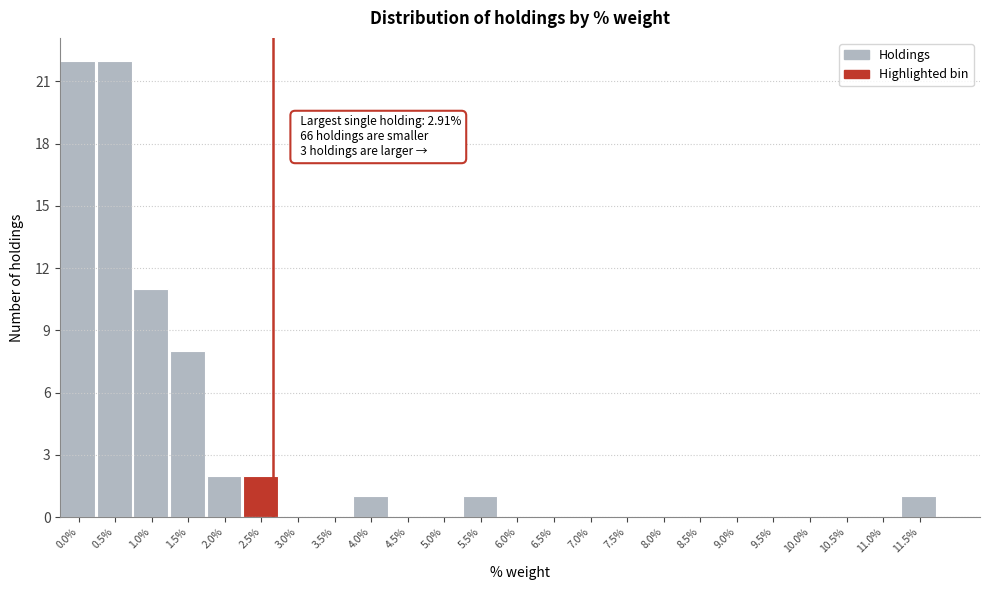

Reading left to right, list all the values displayed in this chart.

0.0%=22	0.5%=22	1.0%=11	1.5%=8	2.0%=2	2.5%=2	3.0%=0	3.5%=0	4.0%=1	4.5%=0	5.0%=0	5.5%=1	6.0%=0	6.5%=0	7.0%=0	7.5%=0	8.0%=0	8.5%=0	9.0%=0	9.5%=0	10.0%=0	10.5%=0	11.0%=0	11.5%=1